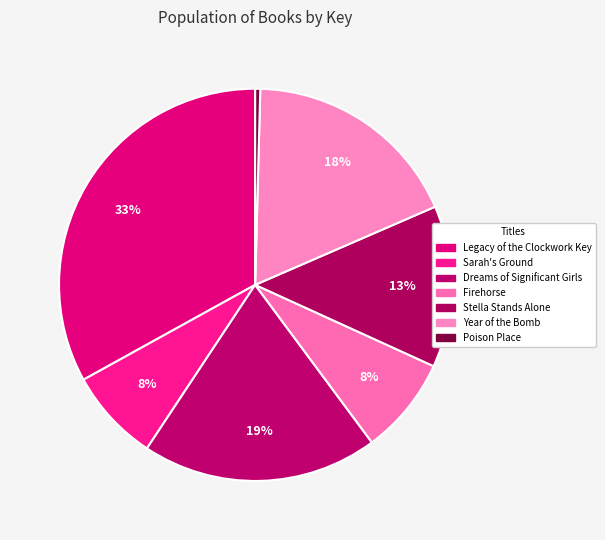

To the nearest percent, what is the average slice percentage?

14%